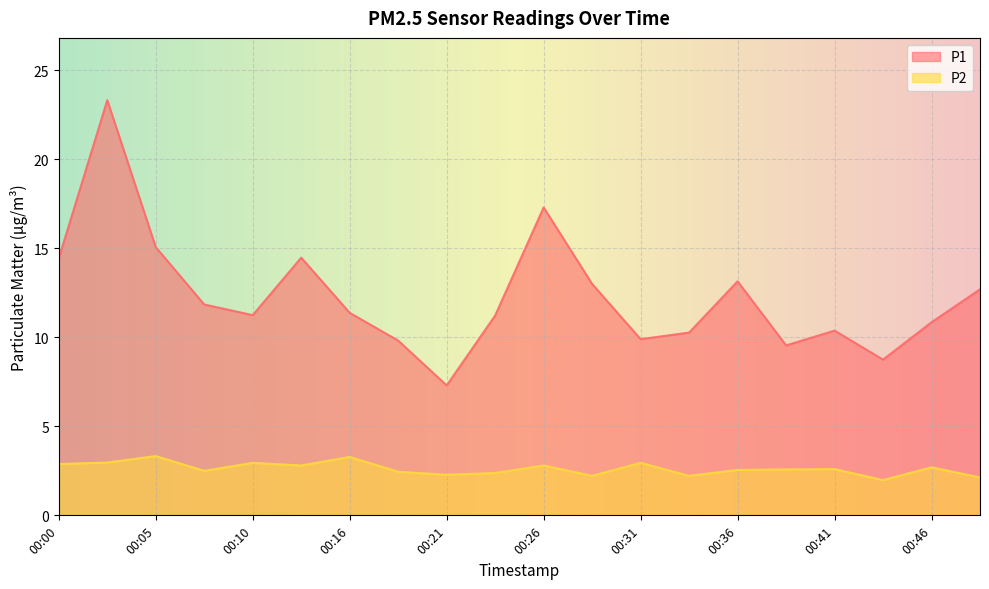

At which label does P1 first exceed 11?

00:00